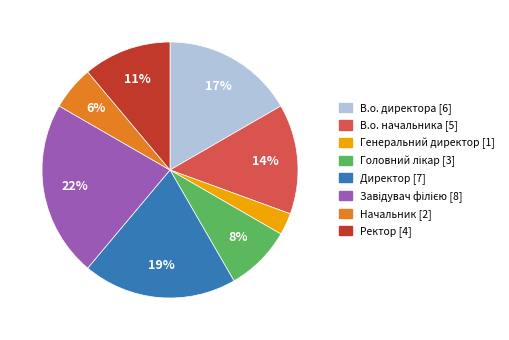

To the nearest percent, what is the average slice percentage?

12%